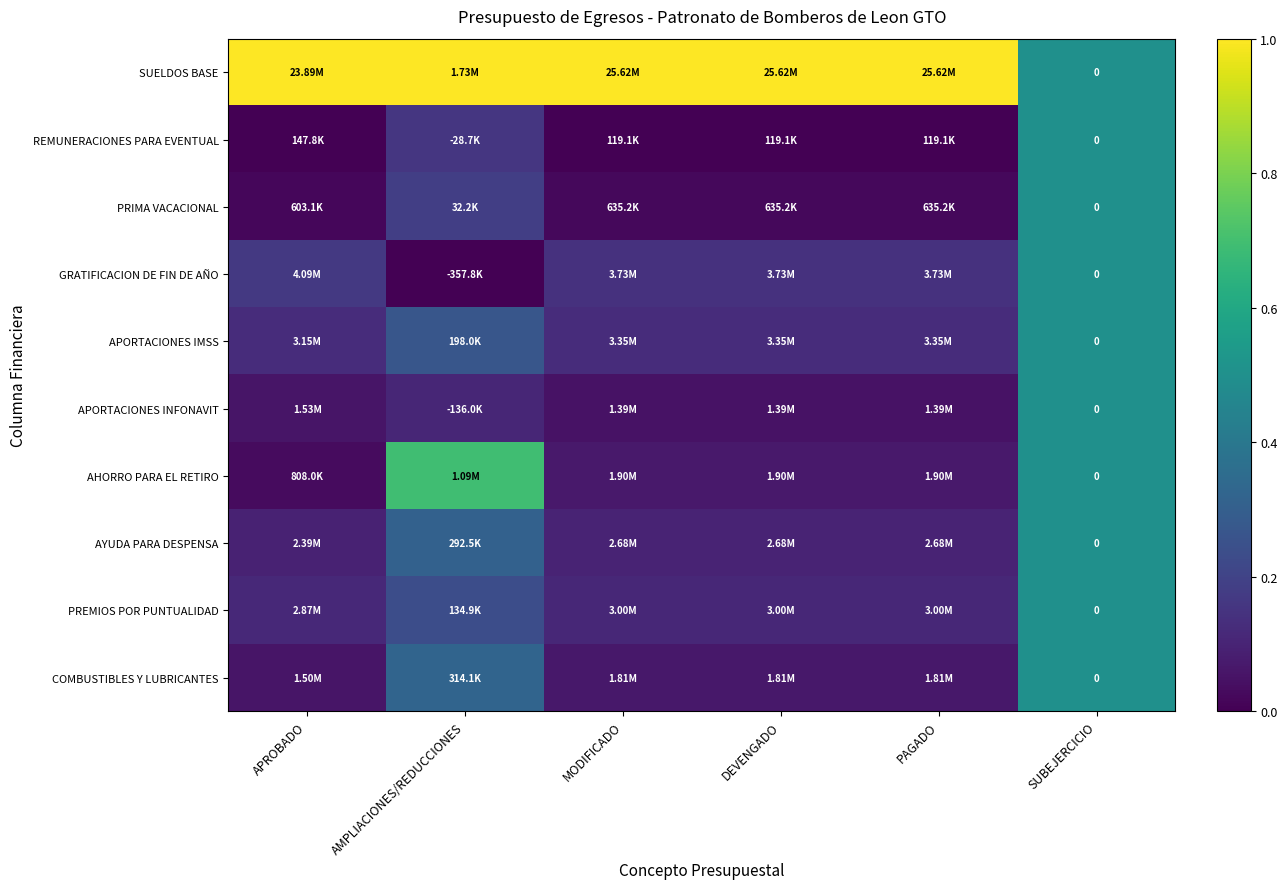

Is it true that SUELDOS BASE equals 0.5 at MODIFICADO?

False